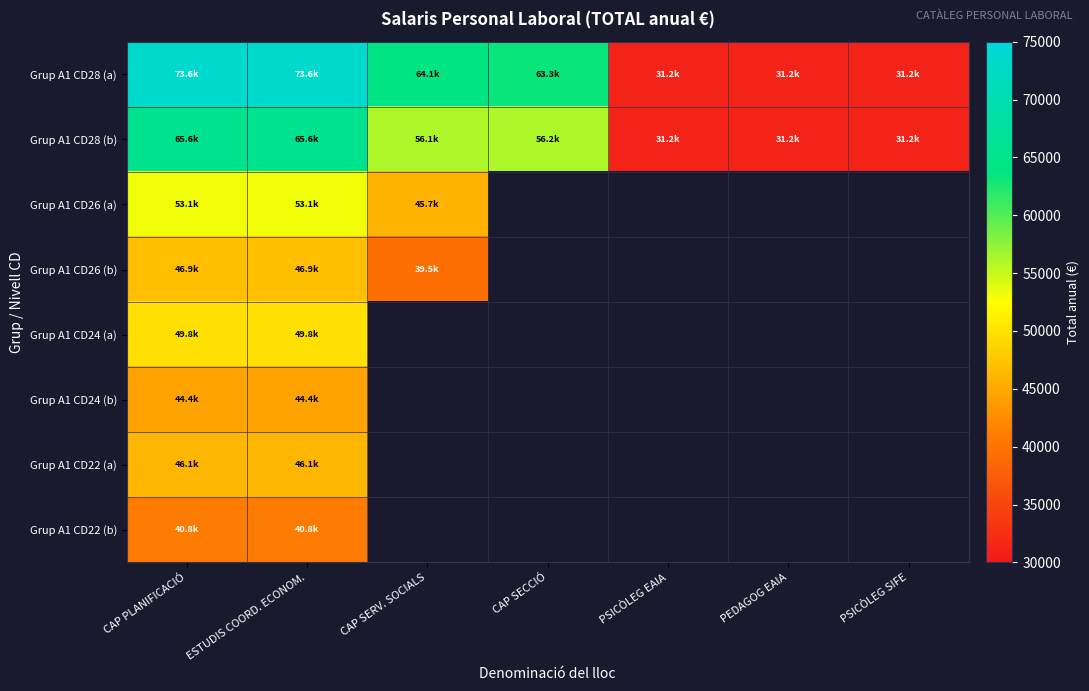

Reading left to right, what are all the values shown in this chart?

Grup A1 CD28 (a): CAP PLANIFICACIÓ=73568.3	ESTUDIS COORD. ECONOM.=73568.3	CAP SERV. SOCIALS=64070.7	CAP SECCIÓ=63279.9	PSICÒLEG EAIA=31161.0	PEDAGOG EAIA=31161.0	PSICÒLEG SIFE=31161.2
Grup A1 CD28 (b): CAP PLANIFICACIÓ=65590.3	ESTUDIS COORD. ECONOM.=65590.3	CAP SERV. SOCIALS=56092.7	CAP SECCIÓ=56188.8	PSICÒLEG EAIA=31161.0	PEDAGOG EAIA=31161.0	PSICÒLEG SIFE=31161.2
Grup A1 CD26 (a): CAP PLANIFICACIÓ=53068.9	ESTUDIS COORD. ECONOM.=53068.9	CAP SERV. SOCIALS=45703.5	CAP SECCIÓ=0.0	PSICÒLEG EAIA=0.0	PEDAGOG EAIA=0.0	PSICÒLEG SIFE=0.0
Grup A1 CD26 (b): CAP PLANIFICACIÓ=46863.9	ESTUDIS COORD. ECONOM.=46863.9	CAP SERV. SOCIALS=39498.4	CAP SECCIÓ=0.0	PSICÒLEG EAIA=0.0	PEDAGOG EAIA=0.0	PSICÒLEG SIFE=0.0
Grup A1 CD24 (a): CAP PLANIFICACIÓ=49761.7	ESTUDIS COORD. ECONOM.=49761.7	CAP SERV. SOCIALS=0.0	CAP SECCIÓ=0.0	PSICÒLEG EAIA=0.0	PEDAGOG EAIA=0.0	PSICÒLEG SIFE=0.0
Grup A1 CD24 (b): CAP PLANIFICACIÓ=44443.0	ESTUDIS COORD. ECONOM.=44443.0	CAP SERV. SOCIALS=0.0	CAP SECCIÓ=0.0	PSICÒLEG EAIA=0.0	PEDAGOG EAIA=0.0	PSICÒLEG SIFE=0.0
Grup A1 CD22 (a): CAP PLANIFICACIÓ=46124.5	ESTUDIS COORD. ECONOM.=46124.5	CAP SERV. SOCIALS=0.0	CAP SECCIÓ=0.0	PSICÒLEG EAIA=0.0	PEDAGOG EAIA=0.0	PSICÒLEG SIFE=0.0
Grup A1 CD22 (b): CAP PLANIFICACIÓ=40805.8	ESTUDIS COORD. ECONOM.=40805.8	CAP SERV. SOCIALS=0.0	CAP SECCIÓ=0.0	PSICÒLEG EAIA=0.0	PEDAGOG EAIA=0.0	PSICÒLEG SIFE=0.0